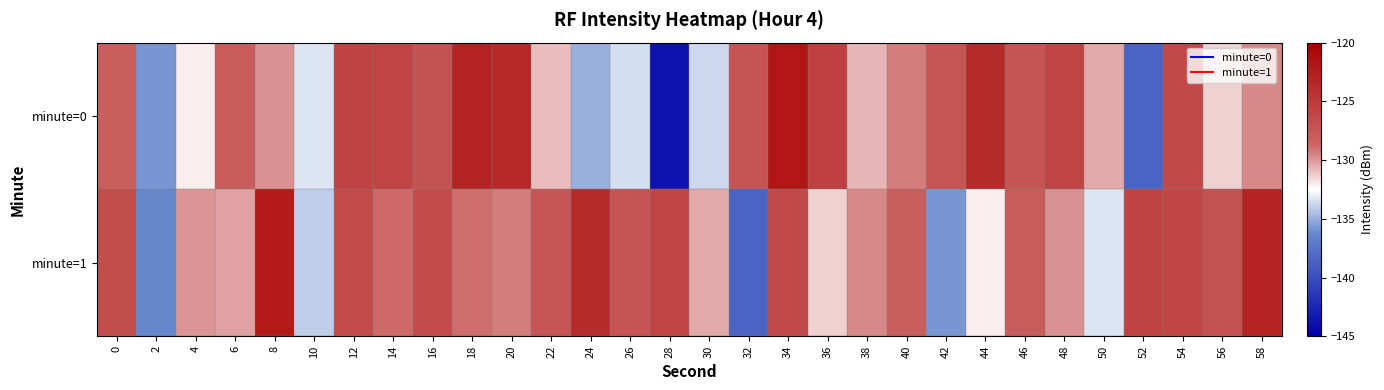

List the series in order of their overall mean, lowest first.

minute=0, minute=1